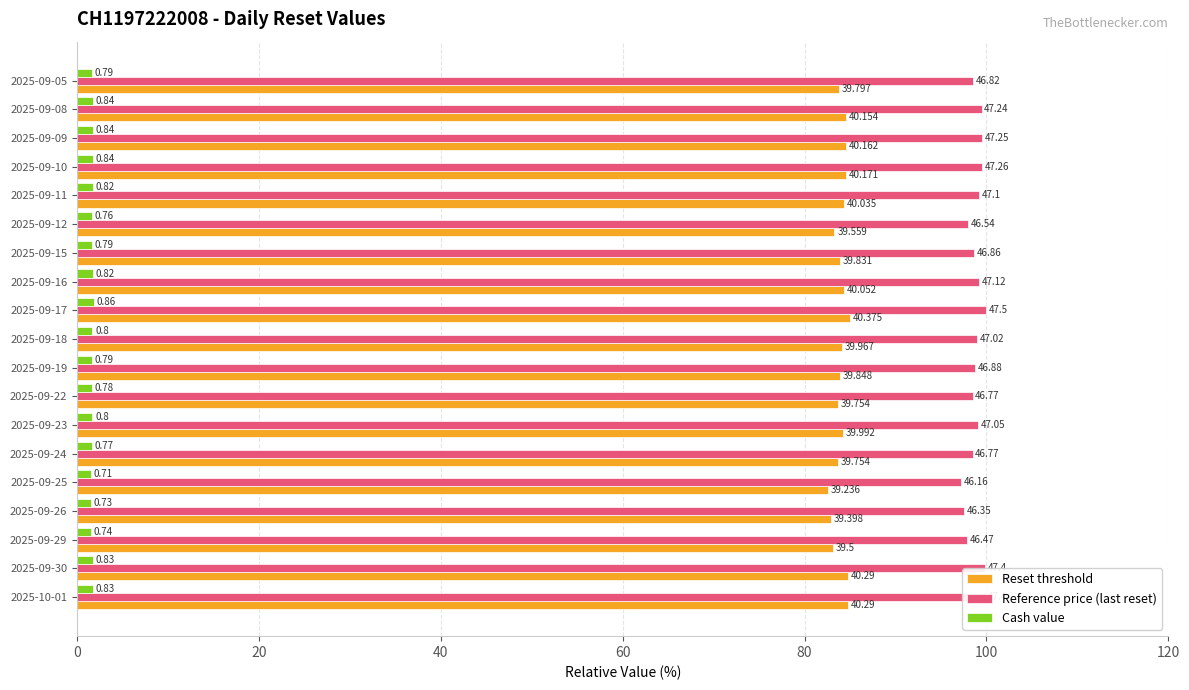

Reading right to left, what are all the values shown in this chart?

Reset threshold: 83.8	84.5	84.6	84.6	84.3	83.3	83.9	84.3	85.0	84.1	83.9	83.7	84.2	83.7	82.6	82.9	83.2	84.8	84.8
Reference price (last reset): 98.6	99.5	99.5	99.5	99.2	98.0	98.7	99.2	100.0	99.0	98.7	98.5	99.1	98.5	97.2	97.6	97.8	99.8	99.8
Cash value: 1.7	1.8	1.8	1.8	1.7	1.6	1.7	1.7	1.8	1.7	1.7	1.6	1.7	1.6	1.5	1.5	1.6	1.7	1.7